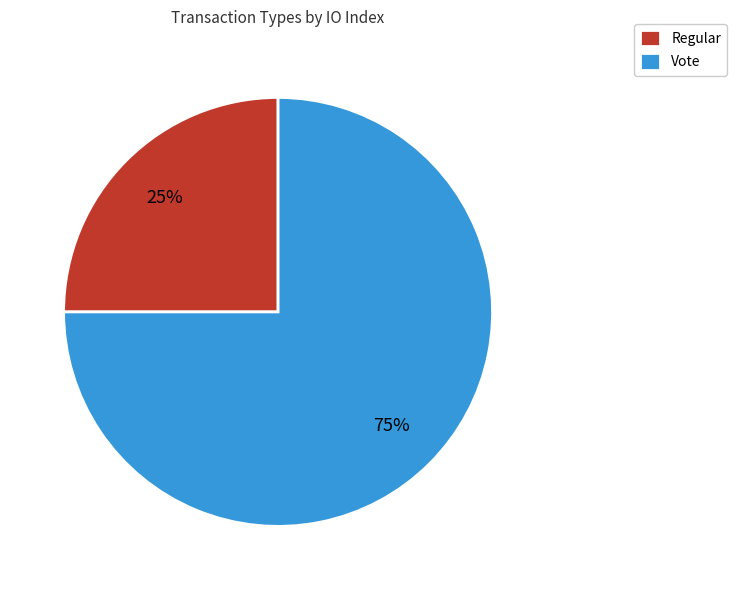

Do Vote and Regular together represent more than half of the pie?

Yes